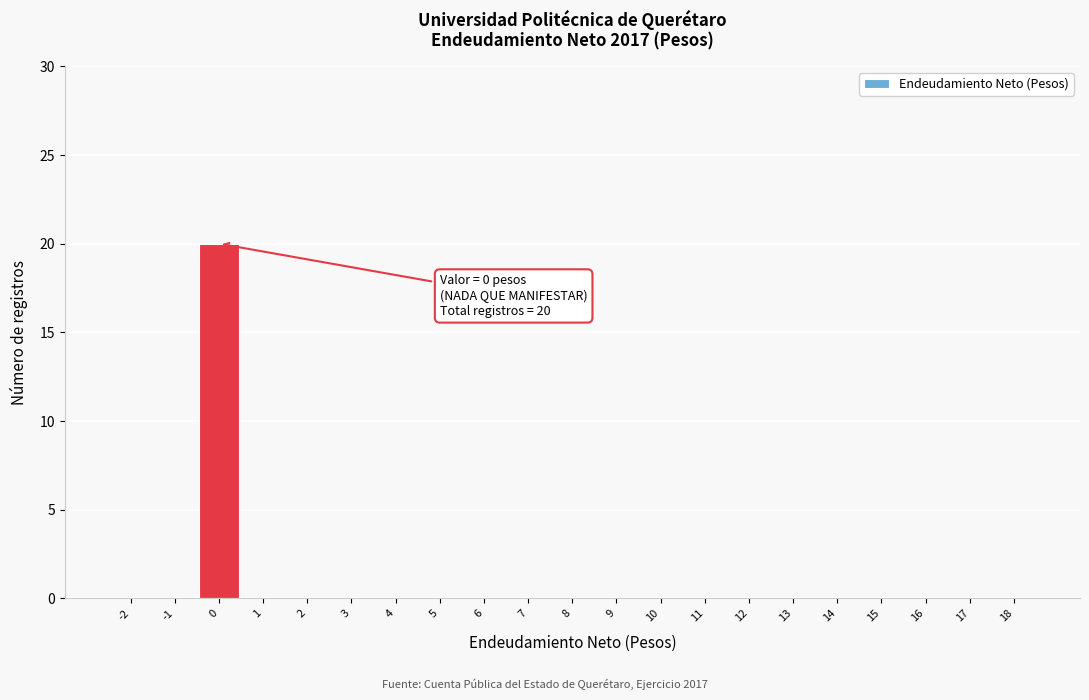

Reading left to right, list all the values displayed in this chart.

-2=0	-1=0	0=20	1=0	2=0	3=0	4=0	5=0	6=0	7=0	8=0	9=0	10=0	11=0	12=0	13=0	14=0	15=0	16=0	17=0	18=0